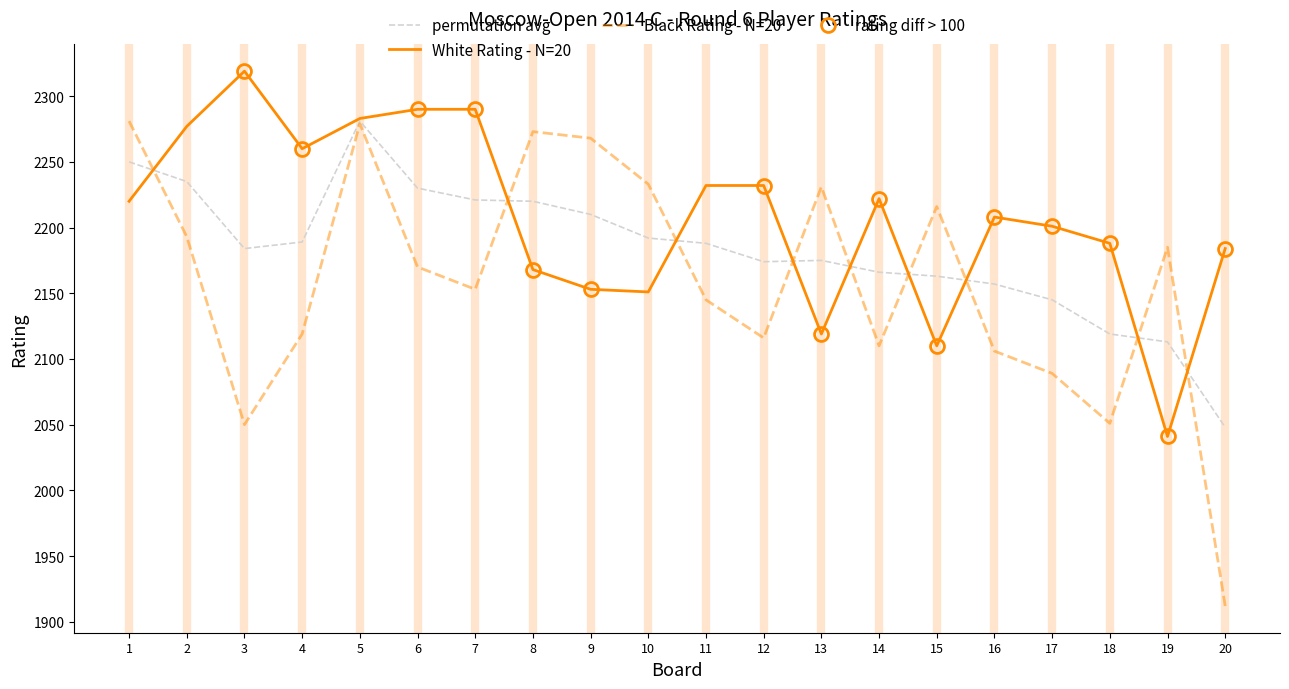

How many interior local peaks does the Player Rating (White) series have?

3